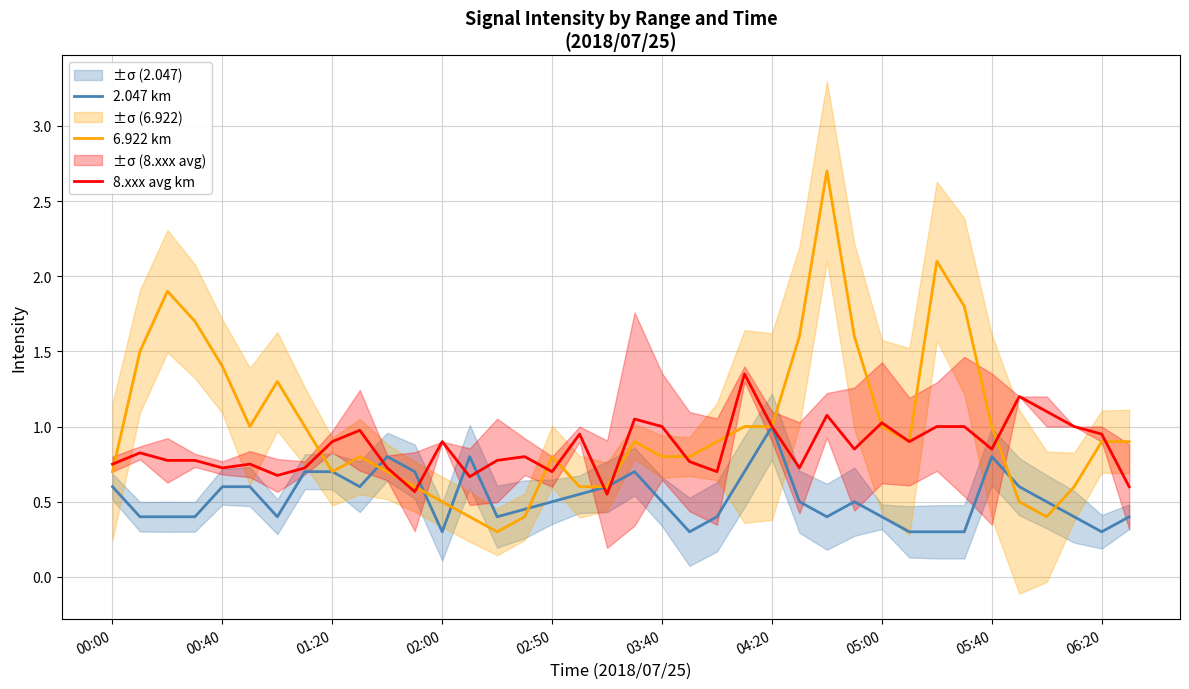

At how many categories does at least one series exceed 0?

38